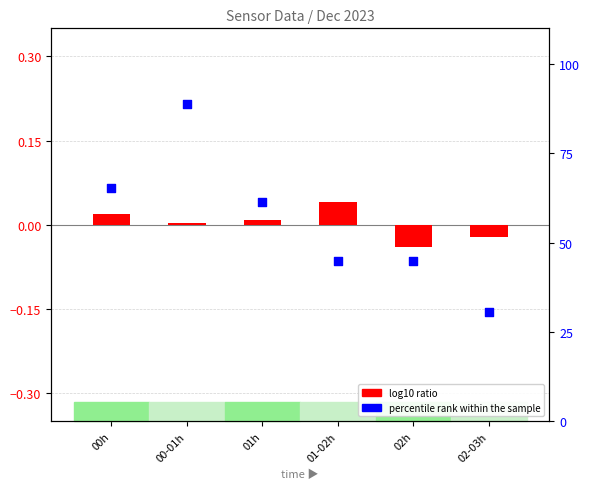

What are all the series names shown in the legend?

log10 ratio, percentile rank within the sample